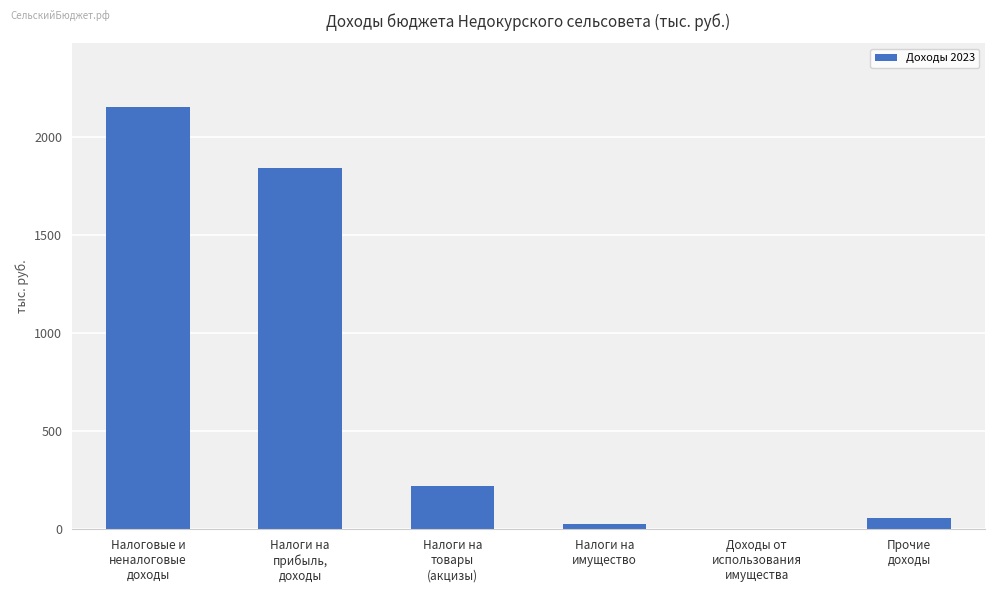

How many categories are shown in the chart?

6